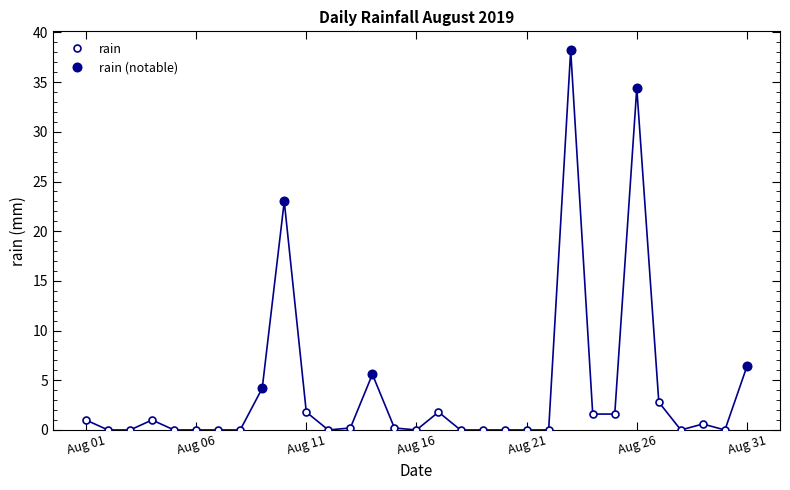

What is the average value?

4.0